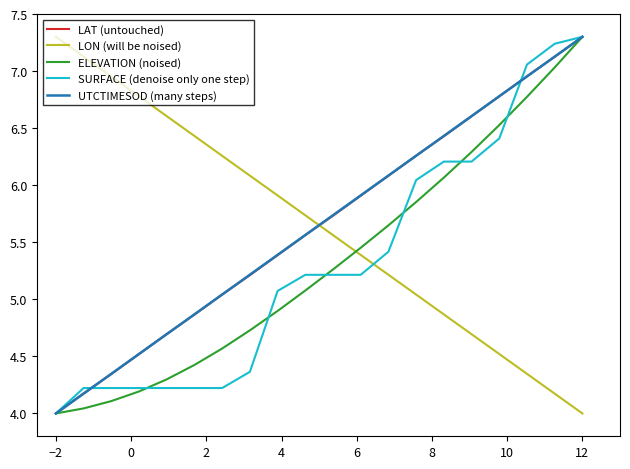

True or false: LON (will be noised) and ELEVATION (noised) cross at least once.

True